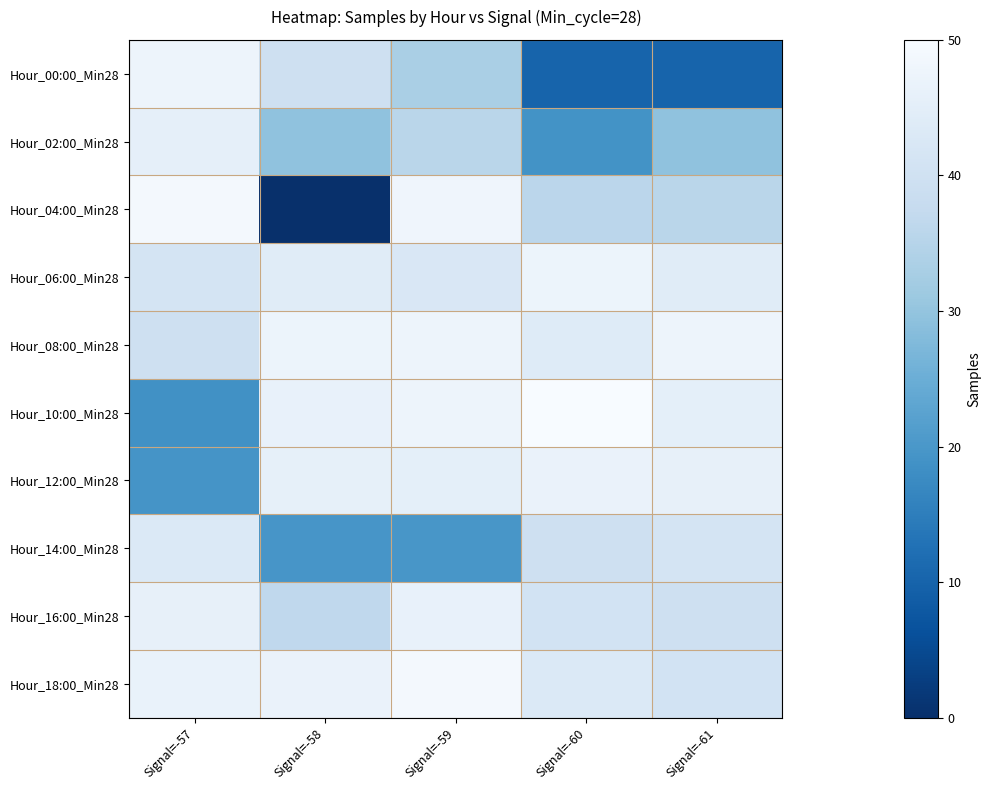

Count the number of data series in this chart.

10